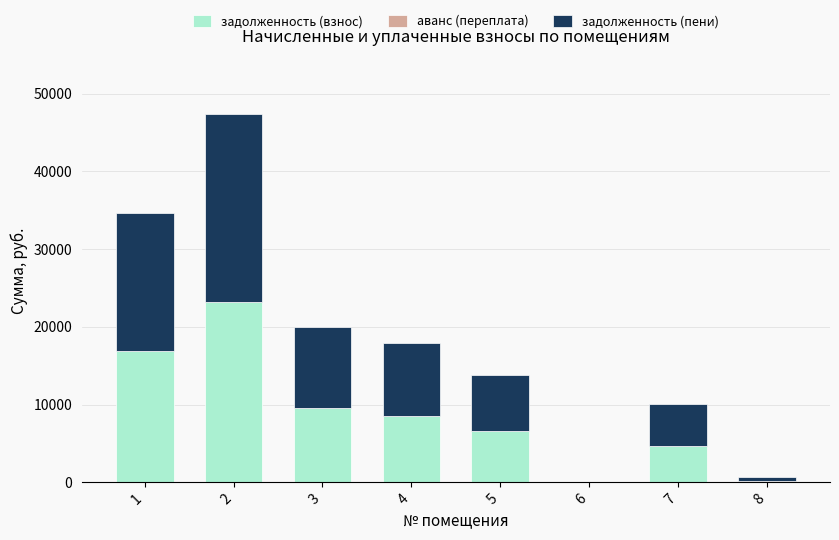

What is the sum of the задолженность (взнос) values at 1 and 2?

40166.0